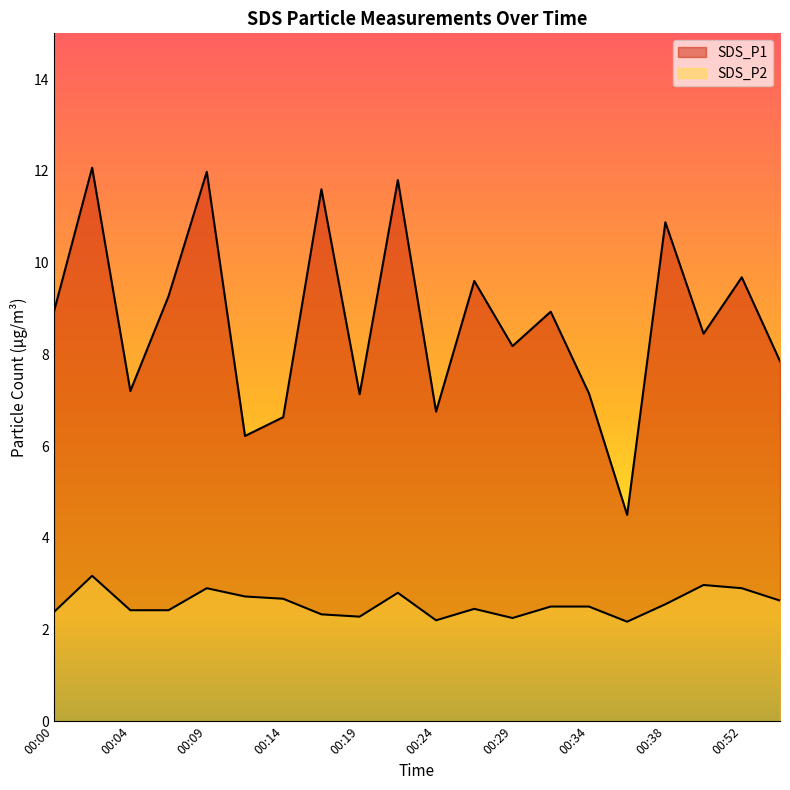

True or false: SDS_P2 has more than 1 points higher than both neighbors.

True